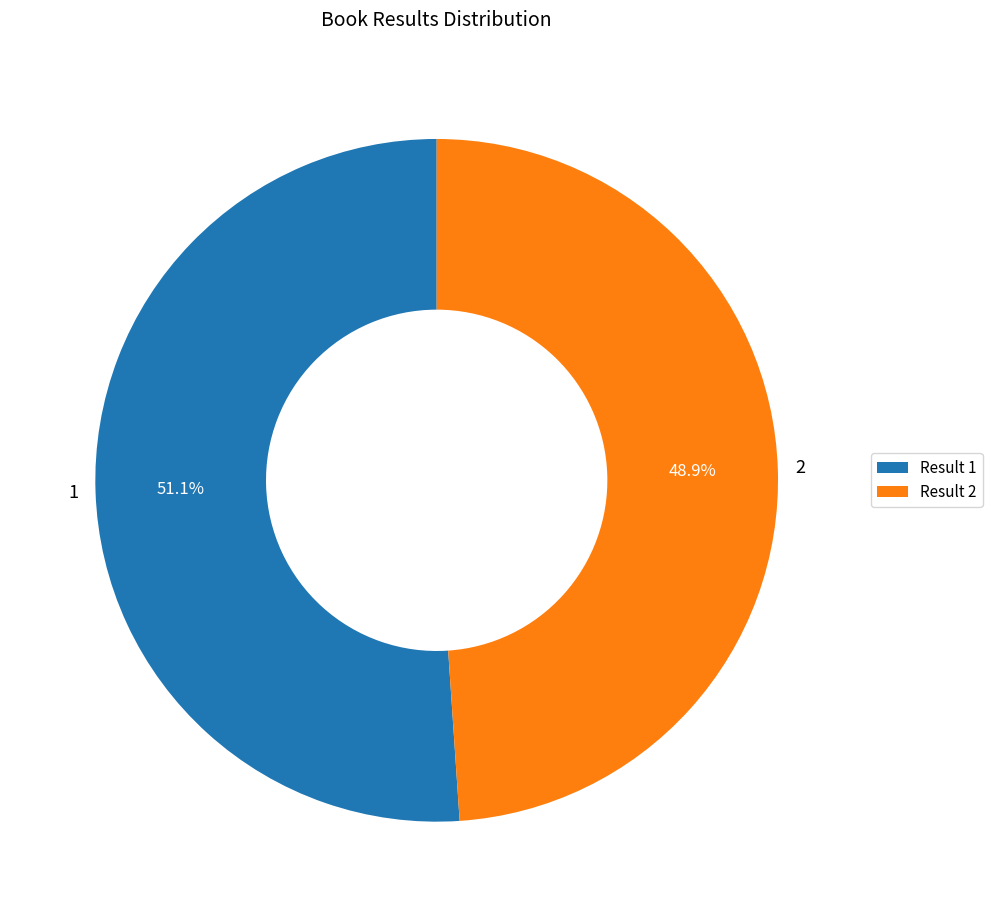

Is 1 the majority of the pie?

Yes